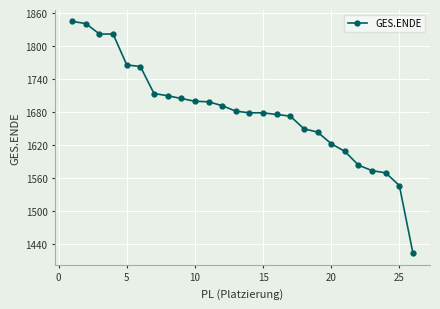

What is the sum of all values?

43693